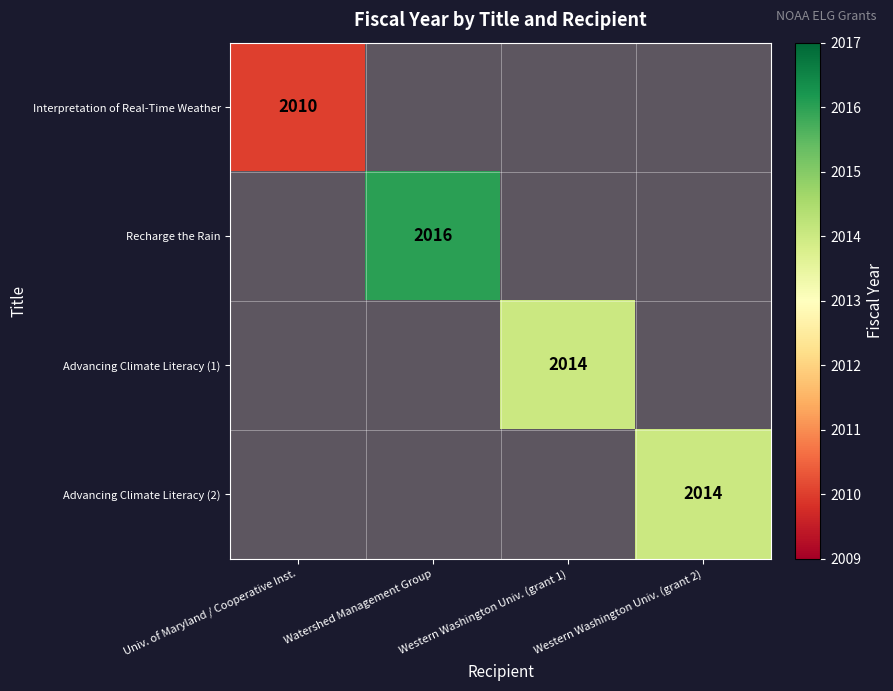

How many data points does each series have?

4